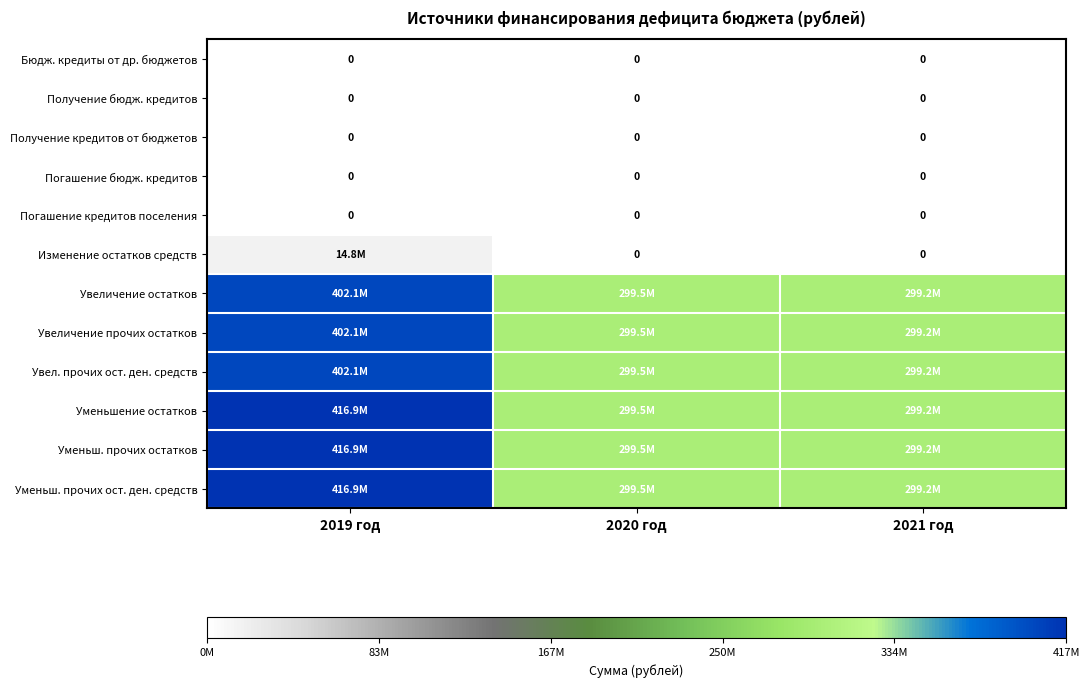

What is the average value of the Уменьшение остатков series?

338543372.0